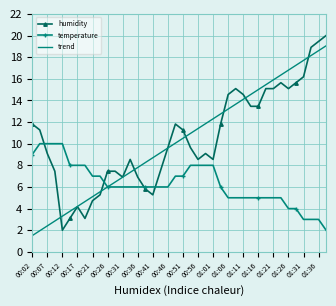

List the series in order of their peak value, highest first.

humidity, trend, temperature